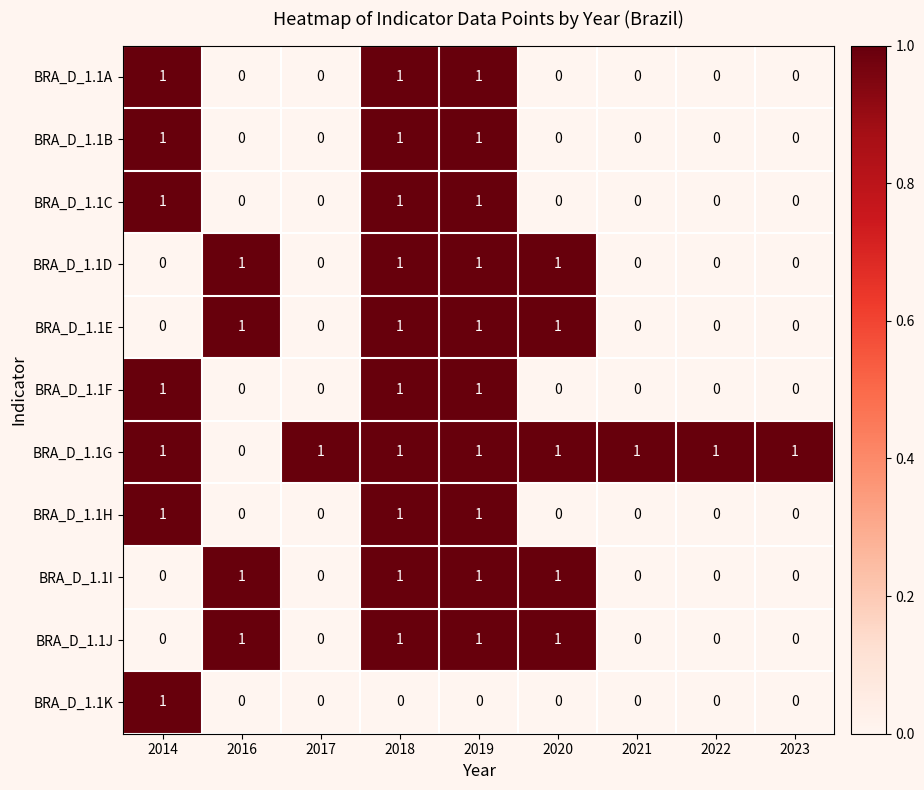

The value of BRA_D_1.1I at 2018 is 1. True or false?

True